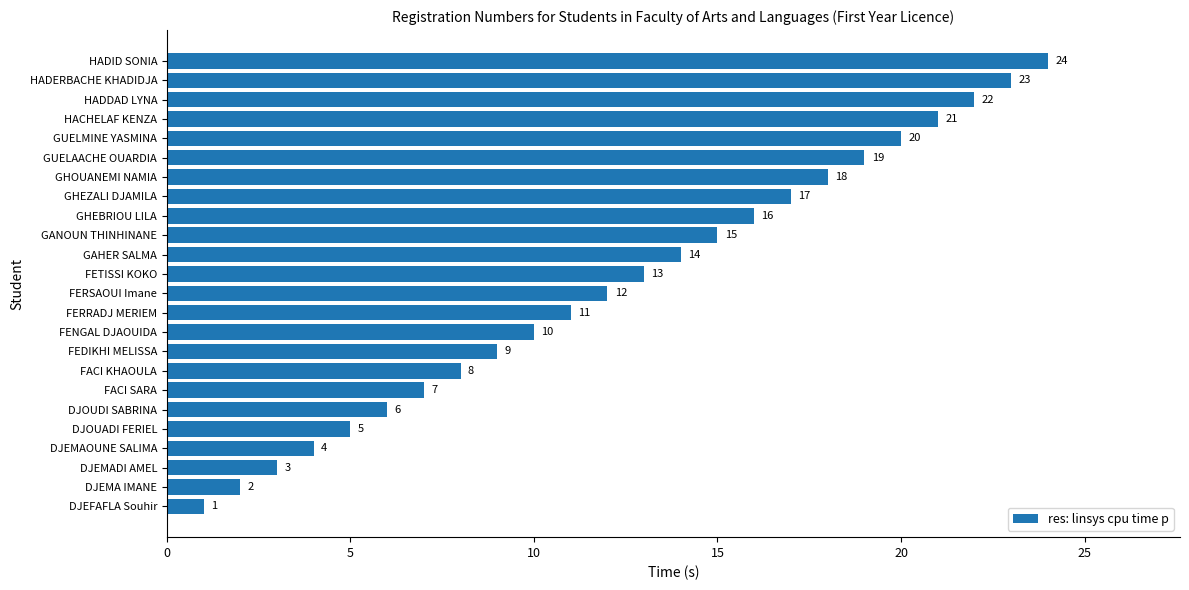

What is the maximum value shown in the chart?

24